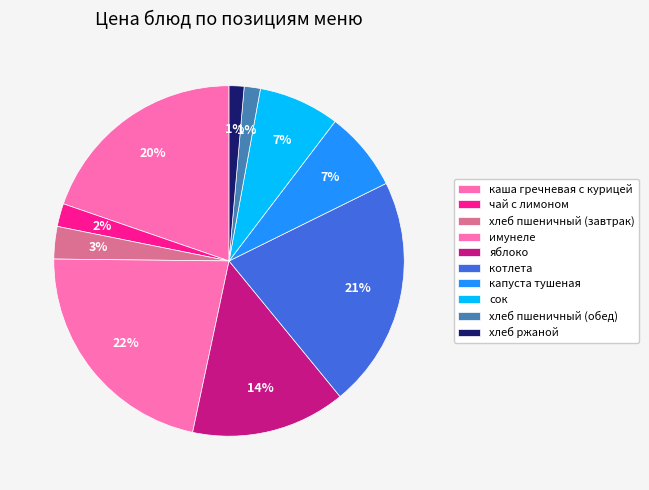

Count the number of slices in the pie.

10